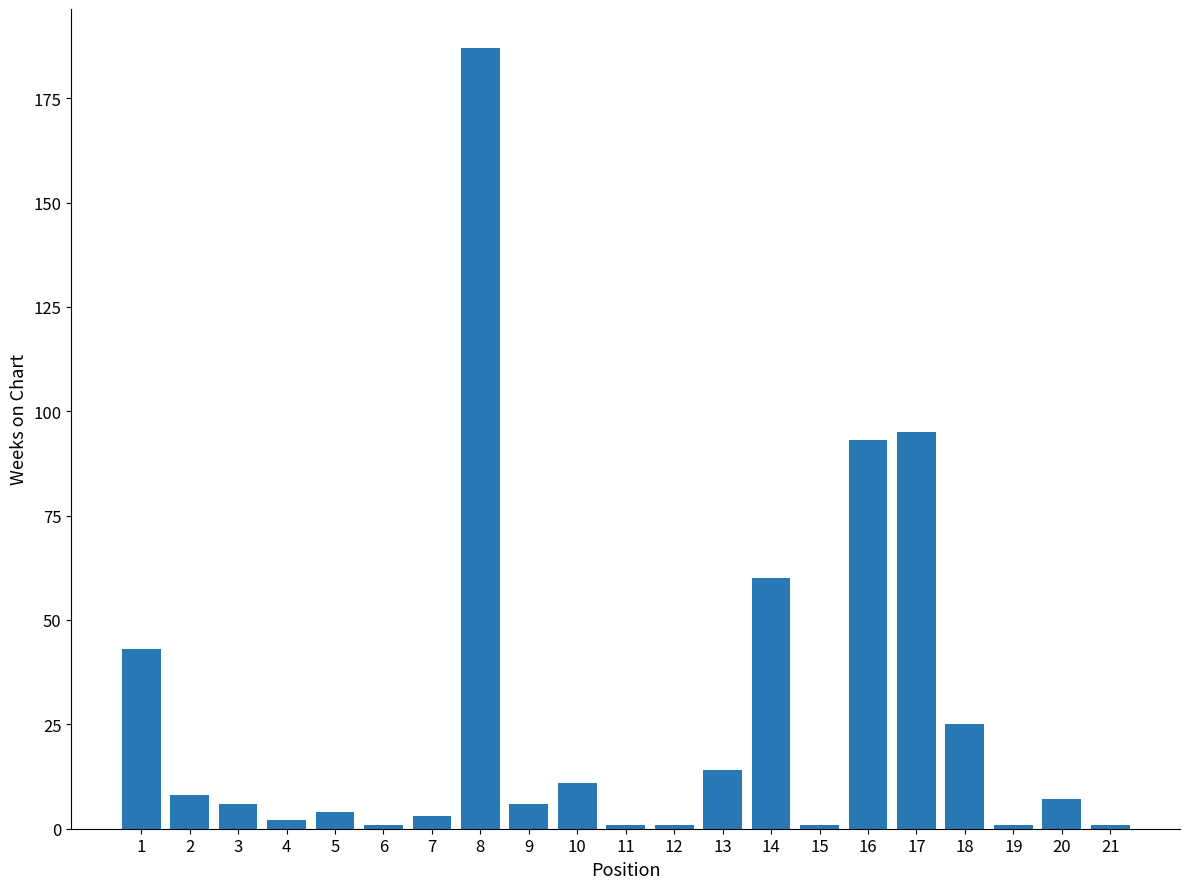

At which category does the chart reach its peak across all series?

8